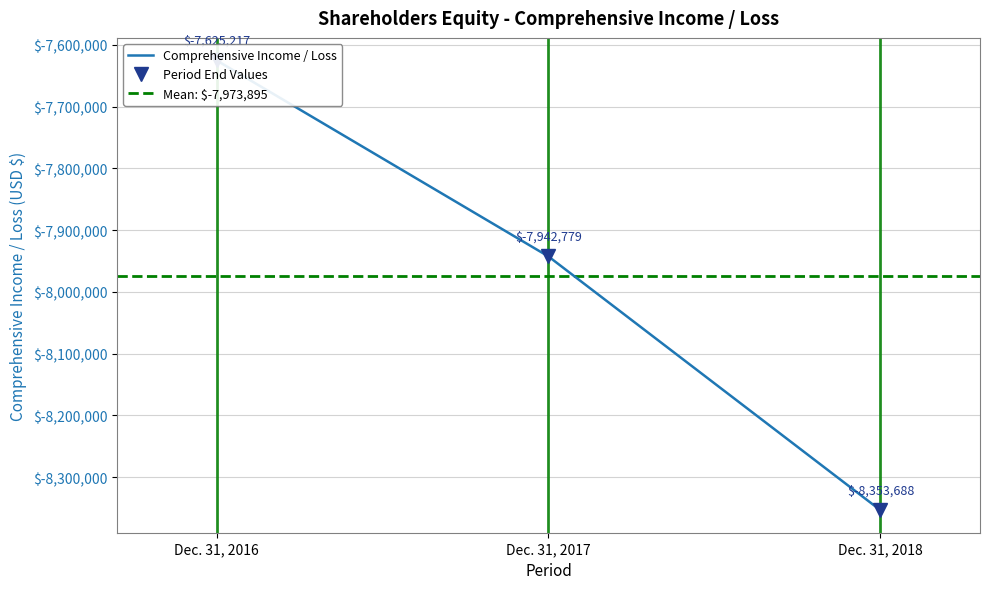

The chart shows a value of -11140841 at Dec. 31, 2017. True or false?

False